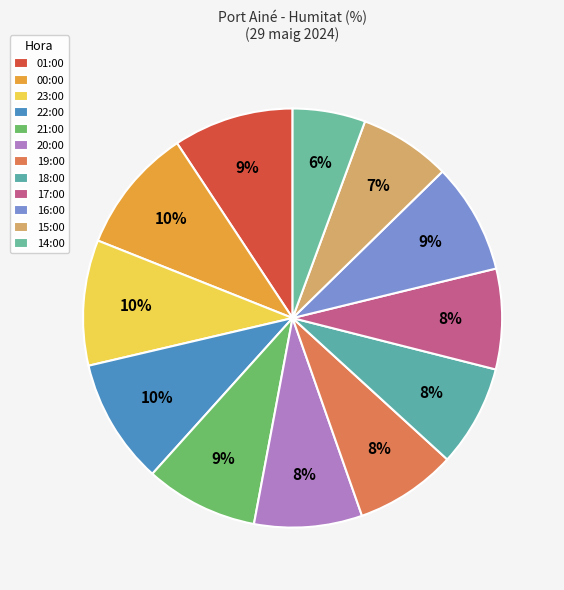

To the nearest percent, what portion does 20:00 represent?

8%